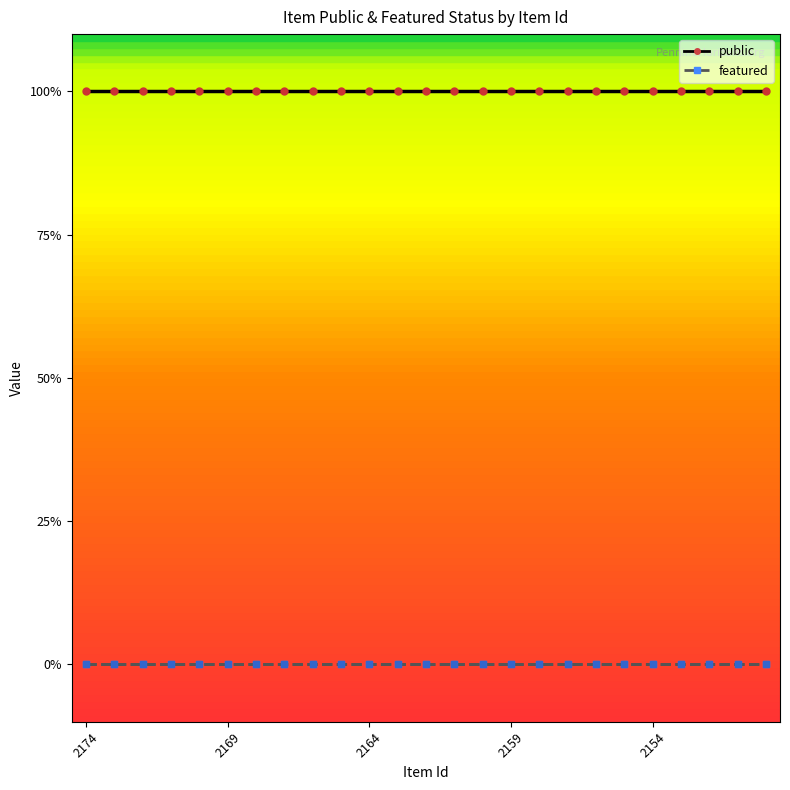

Is this an area chart (filled region under the line)?

No